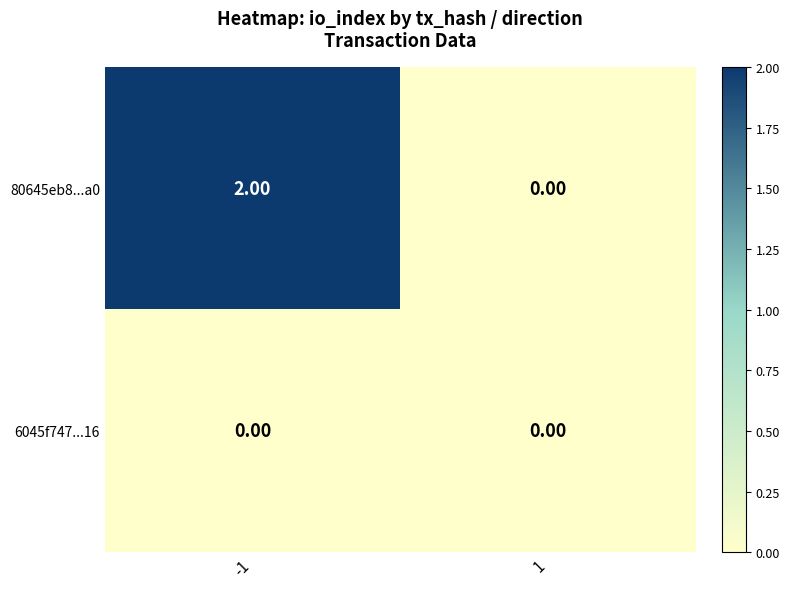

Is the value of 6045f747...16 at 1 greater than the value of 80645eb8...a0 at -1?

No